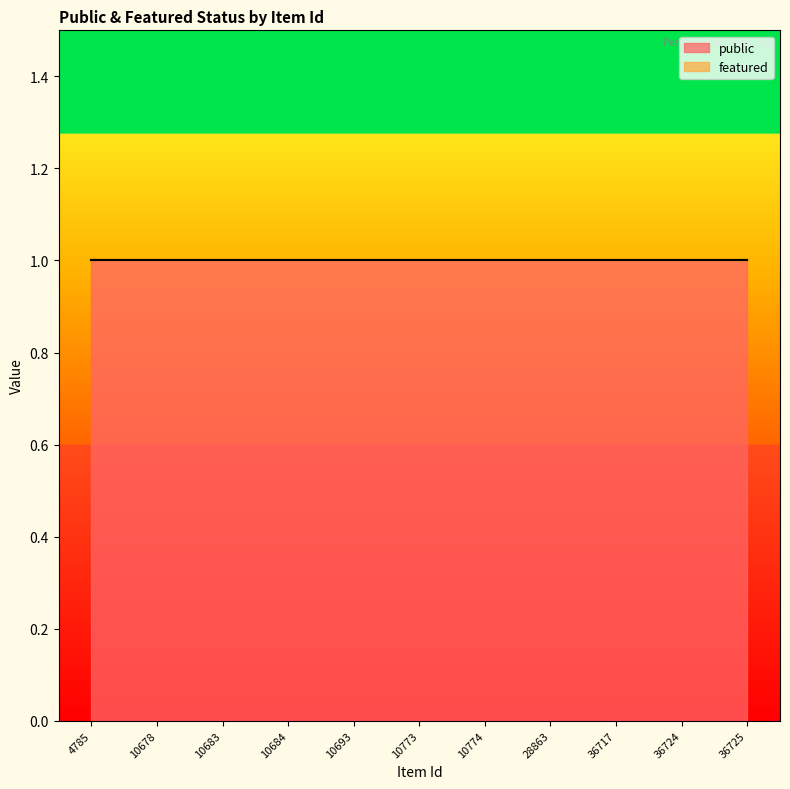

List the labels in order of featured value, smallest first.

4785, 10678, 10683, 10684, 10693, 10773, 10774, 28863, 36717, 36724, 36725